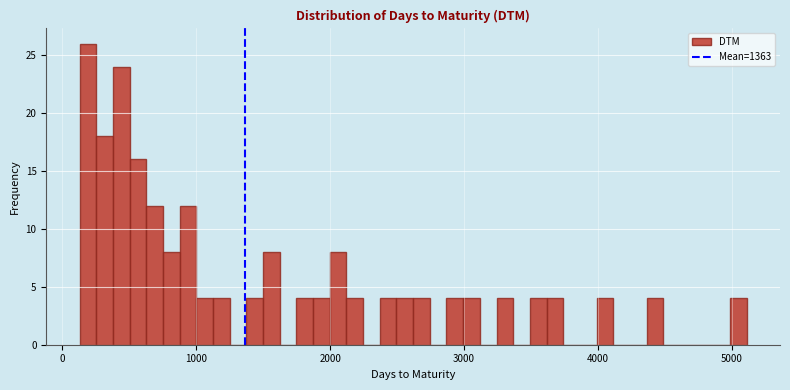

Around what value on the x-axis is the tallest bar? Give the approximate position of its centre, as read against the axis.

200